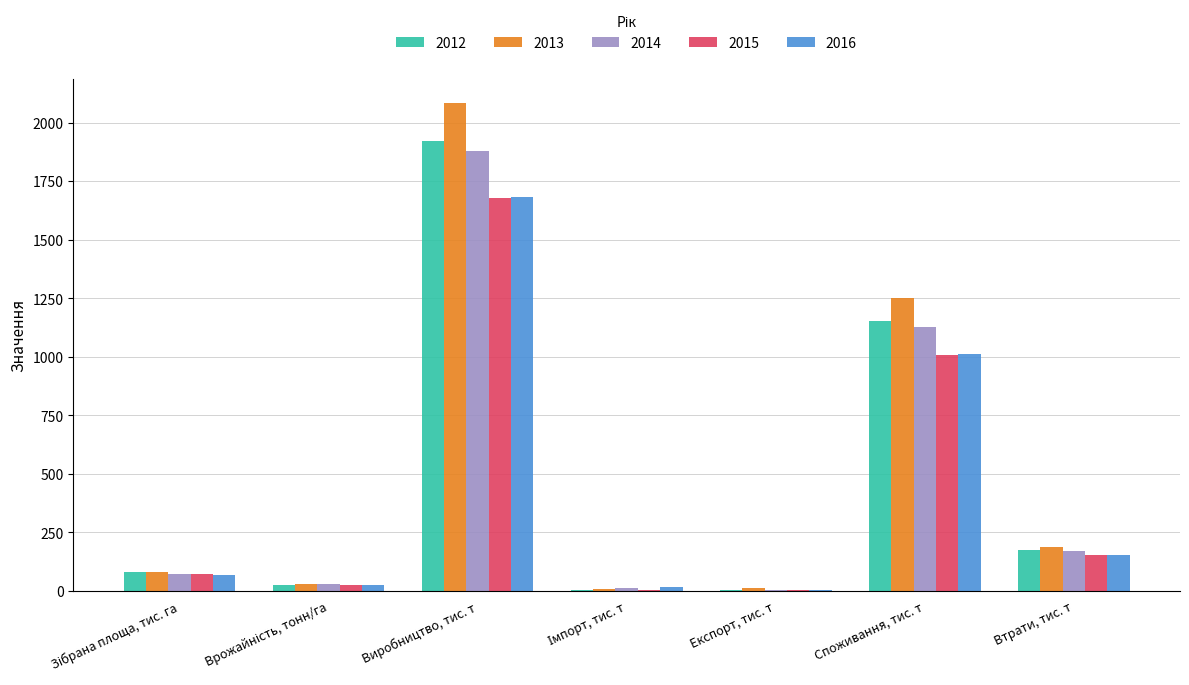

What is the average value of the 2016 series?

422.3